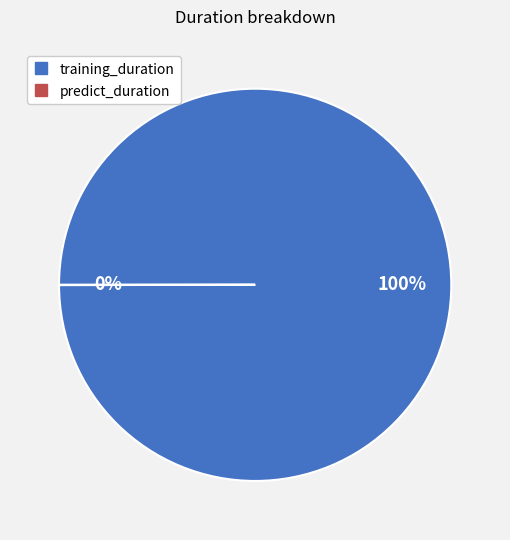

Is there any slice that represents more than half of the pie?

Yes